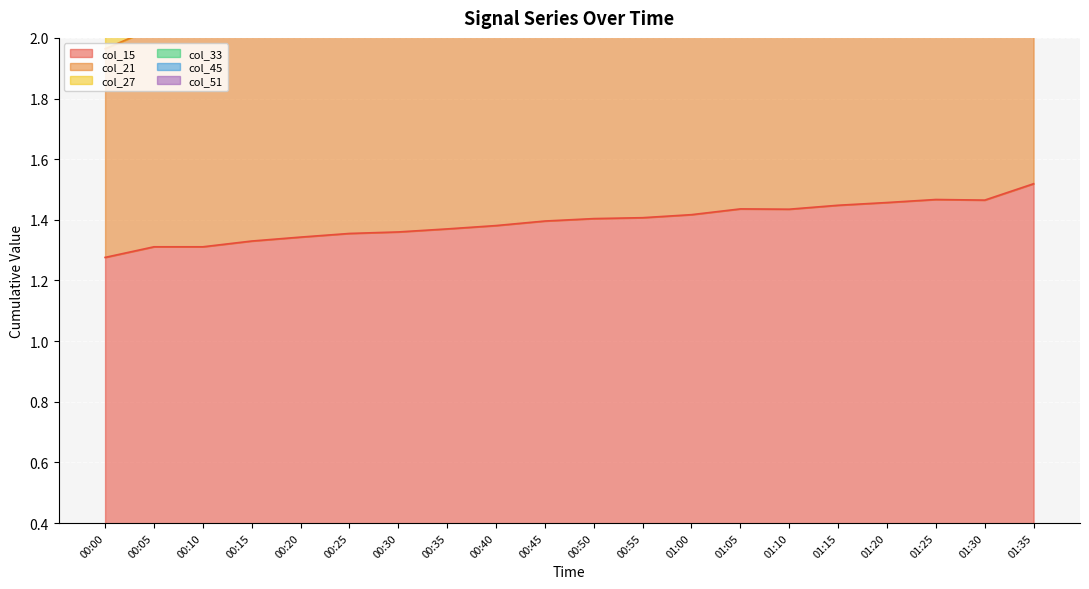

The value of col_15 at 00:00 is 0.8. True or false?

False